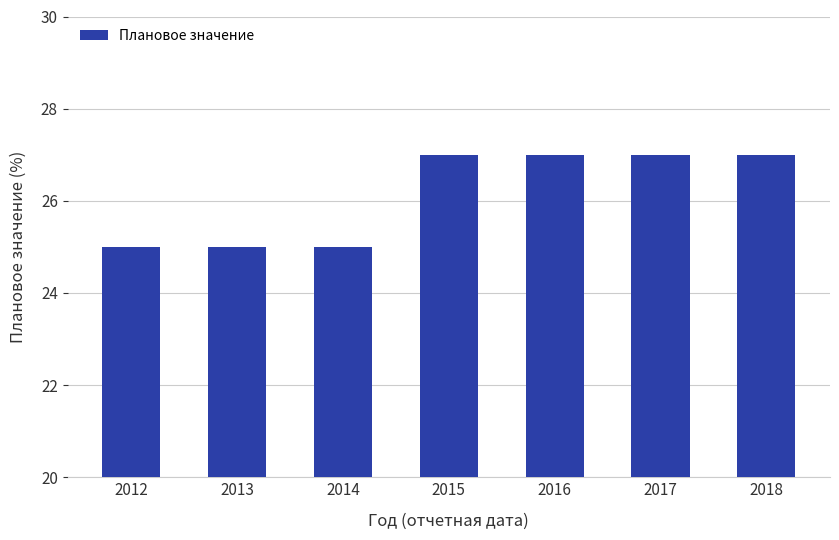

How many bars are there in total?

7